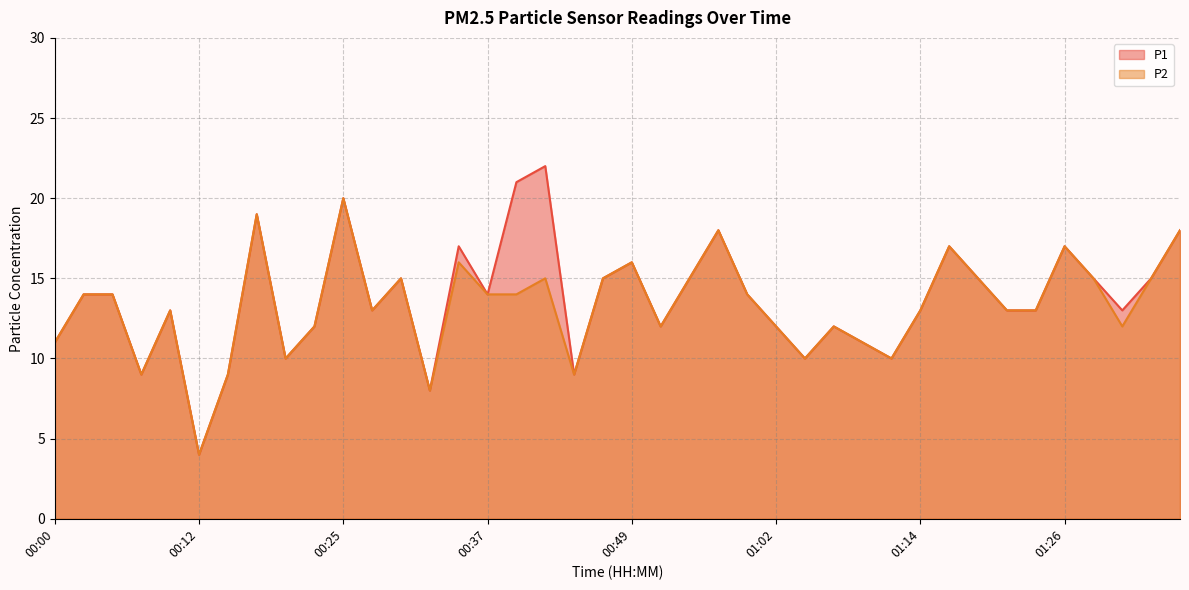

Read the P1 value at 00:00, to the nearest 5.

10